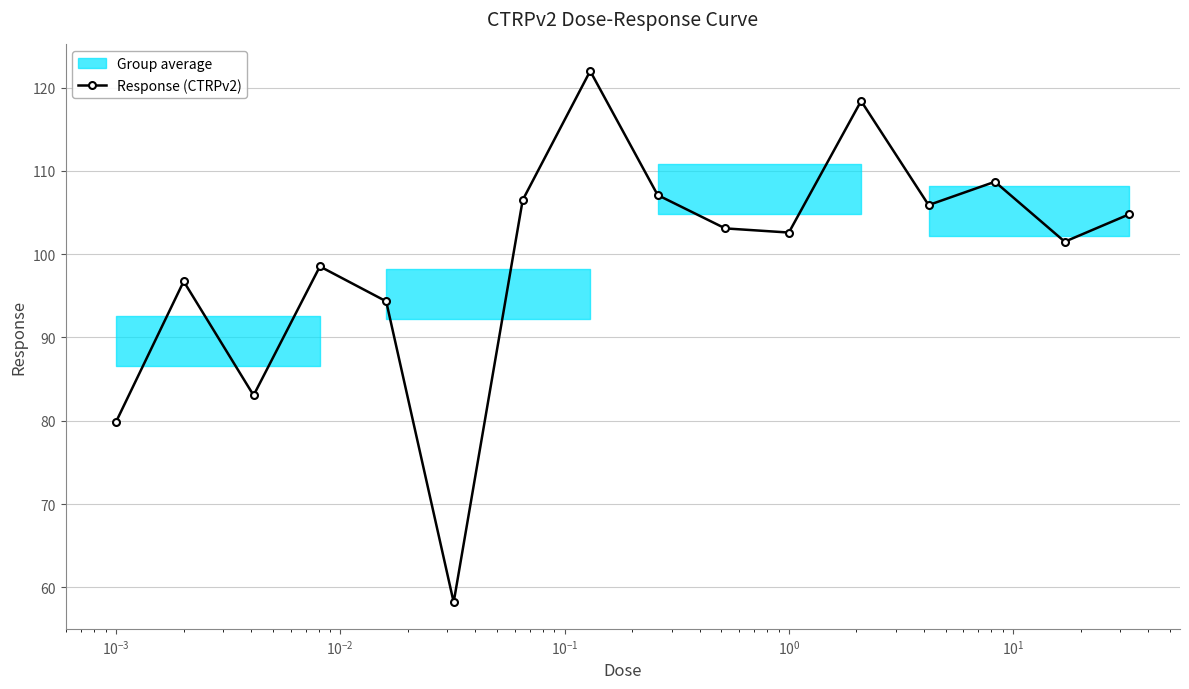

True or false: Response (CTRPv2) has more than 2 points higher than both neighbors.

True